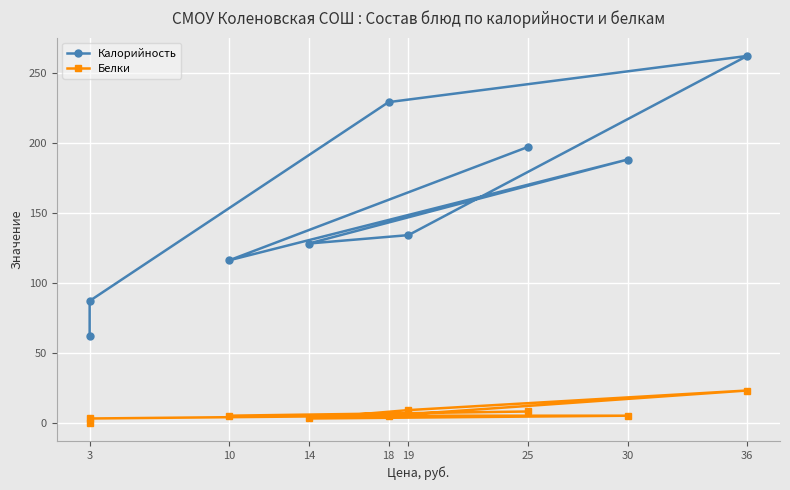

How many lines are shown in the chart?

2